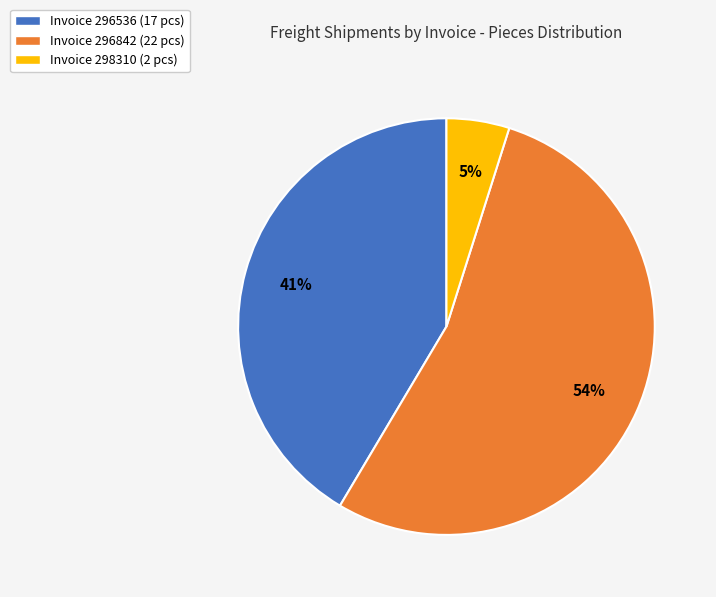

To the nearest percent, what percentage of the pie is Invoice 298310 (2 pcs)?

5%